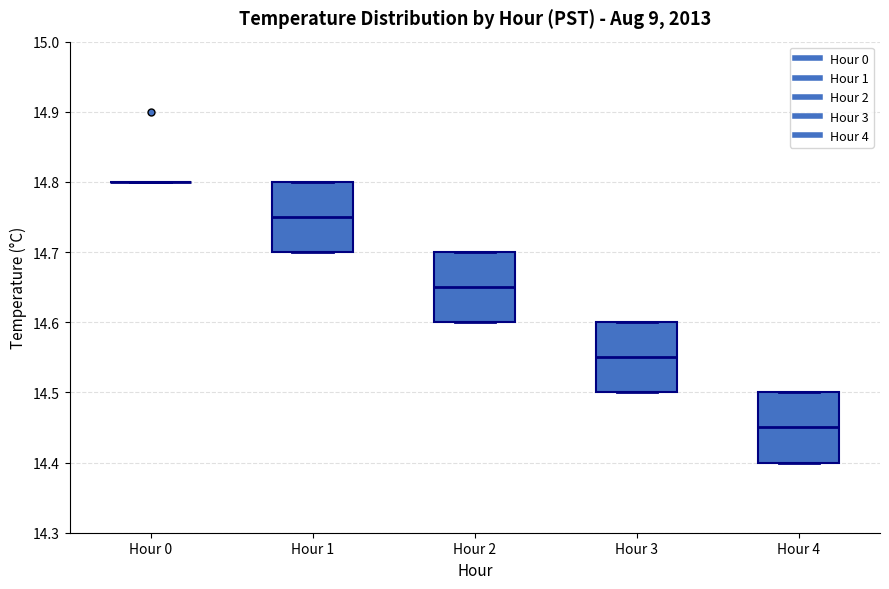

Reading left to right, read every box against the y-axis: the position of its median line, the range the box covers, and the ends of its whiskers. The values are not printed on the chart, so give them approximately, as read against the axis.

Hour 0: box collapsed to a line at 14.80, whiskers 14.80 to 14.80
Hour 1: median 14.75, box 14.70 to 14.80, whiskers 14.70 to 14.80
Hour 2: median 14.65, box 14.60 to 14.70, whiskers 14.60 to 14.70
Hour 3: median 14.55, box 14.50 to 14.60, whiskers 14.50 to 14.60
Hour 4: median 14.45, box 14.40 to 14.50, whiskers 14.40 to 14.50